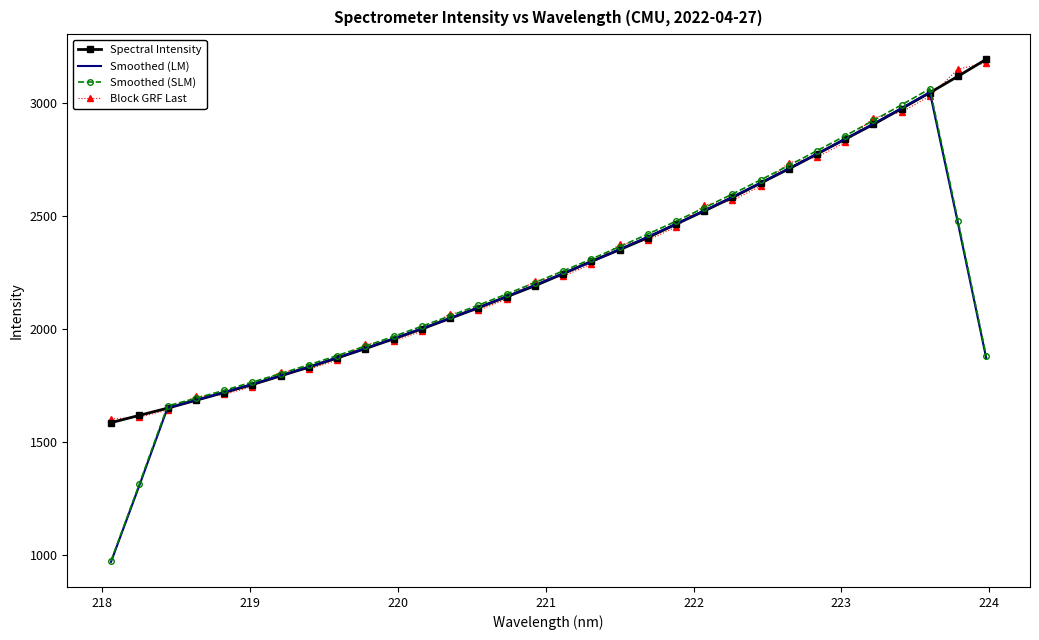

After their last crossing, which series has the higher values: Block GRF Last or Smoothed (SLM)?

Block GRF Last